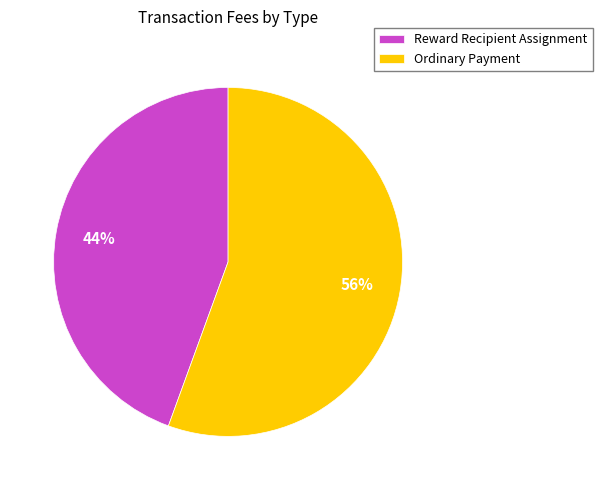

Rank the categories by value from highest to lowest.

Ordinary Payment, Reward Recipient Assignment